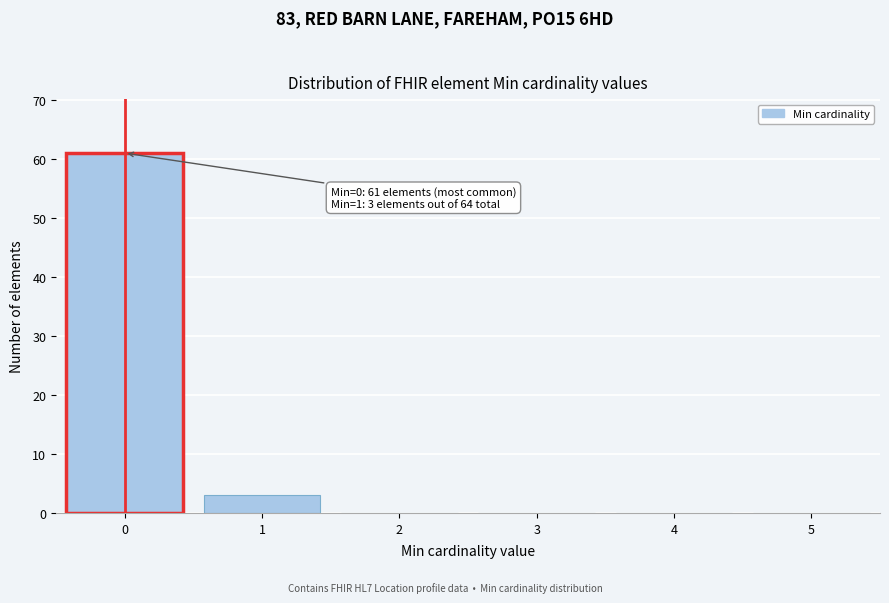

Reading left to right, transcribe all the data shown in this chart.

0=61	1=3	2=0	3=0	4=0	5=0